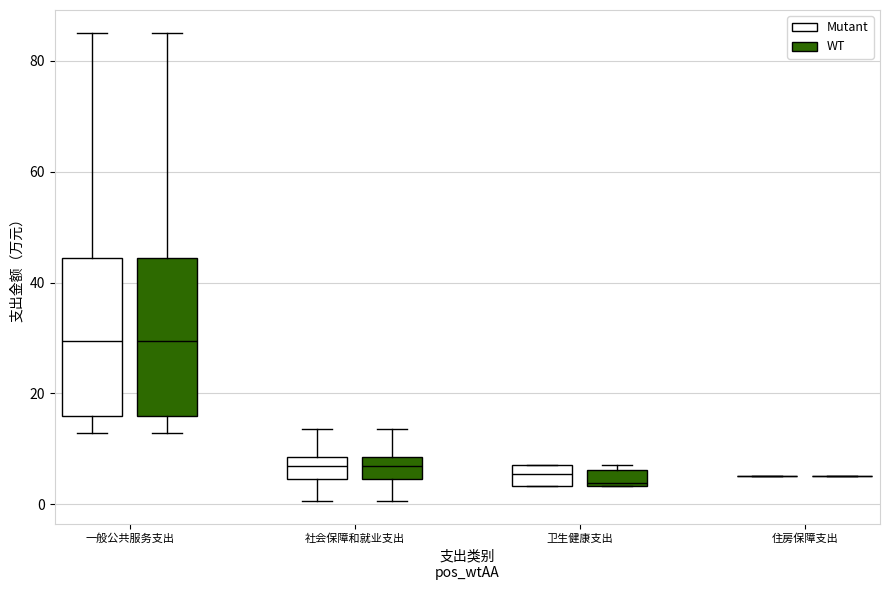

Where does the lower whisker of the box for 一般公共服务支出 (WT) end on the y-axis? The values are not printed on the chart, so give them approximately, as read against the axis.

12